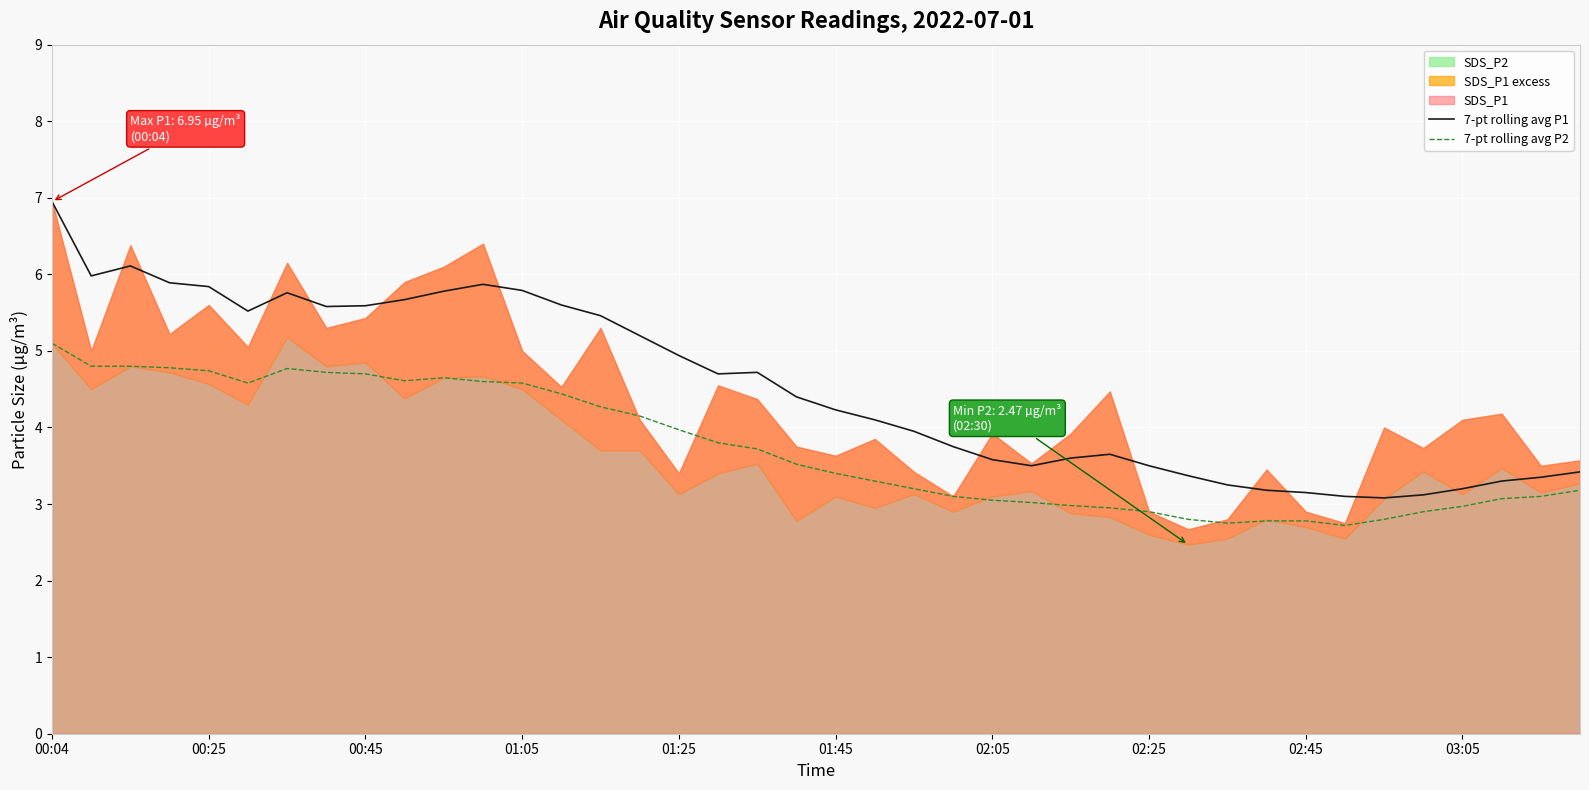

Which series has the largest total across all categories?

7-pt rolling avg P1